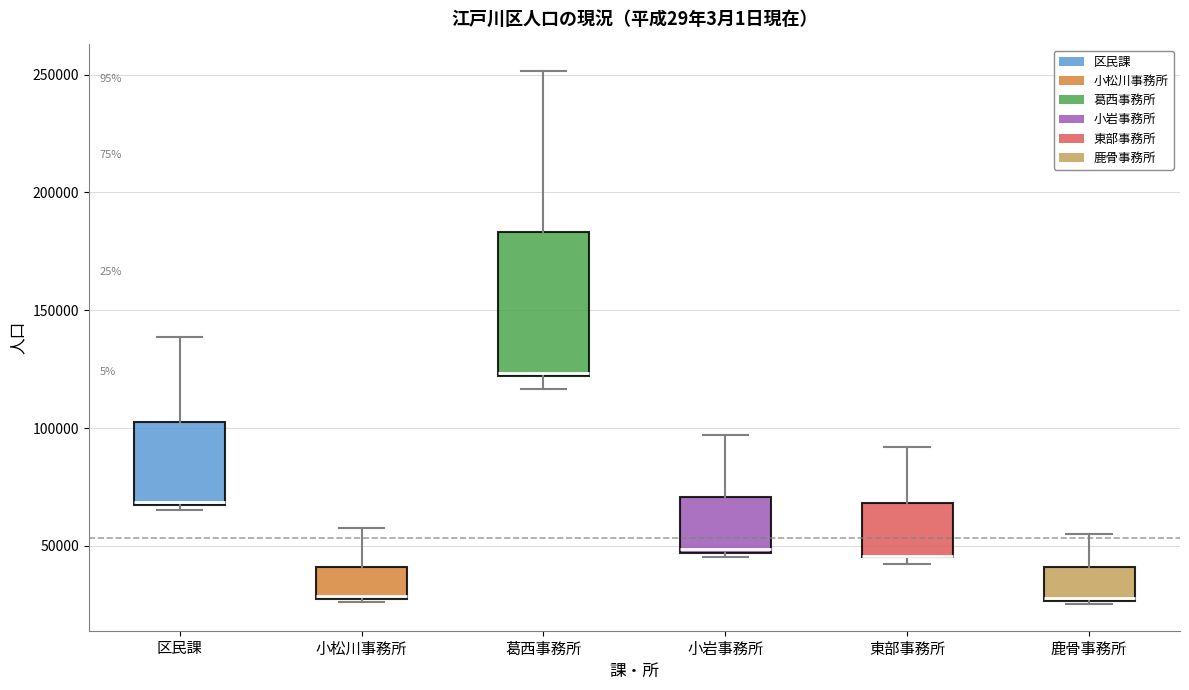

Reading left to right, transcribe this box plot: for each box, give where its median line is, the range the box spans, and where its two whiskers end, as read against the y-axis. The values are not printed on the chart, so give them approximately, as read against the axis.

区民課: median 70000, box 65000 to 100000, whiskers 65000 (just below the box's lower edge) to 140000
小松川事務所: median 30000, box 25000 to 40000, whiskers 25000 to 60000
葛西事務所: median 125000, box 120000 to 185000, whiskers 115000 to 250000
小岩事務所: median 50000, box 45000 to 70000, whiskers 45000 (just below the box's lower edge) to 95000
東部事務所: median 45000 (drawn on the box's lower edge), box 45000 to 70000, whiskers 40000 to 90000
鹿骨事務所: median 30000, box 25000 to 40000, whiskers 25000 to 55000